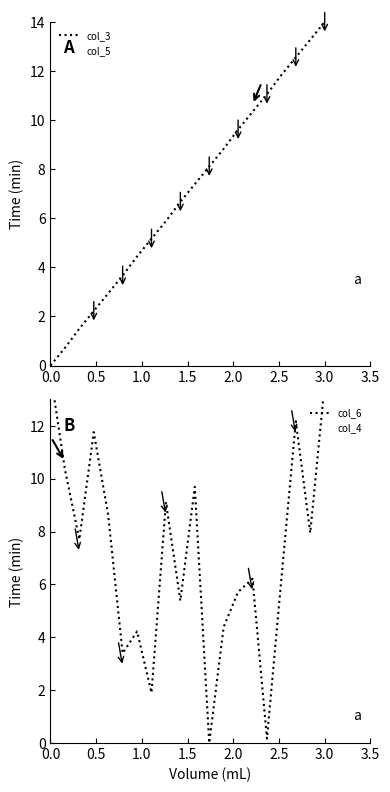

How many values in col_6 are above zero?

19